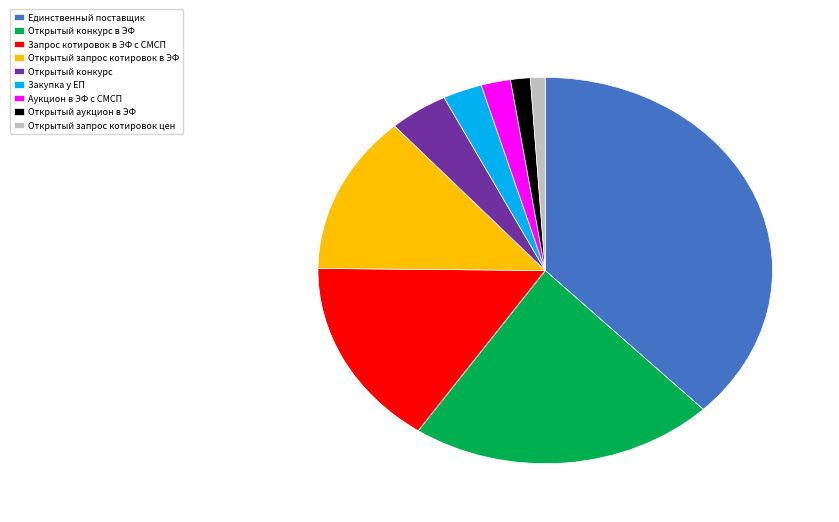

Combined, do Открытый аукцион в ЭФ and Закупка у ЕП account for over 50%?

No